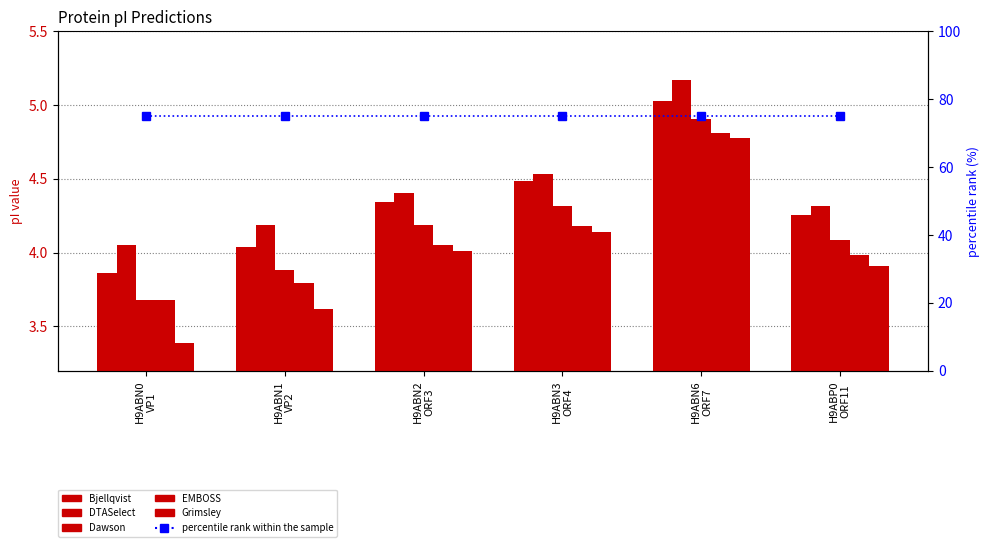

What is the sum of the Bjellqvist values at H9ABN6
ORF7 and H9ABP0
ORF11?

9.3